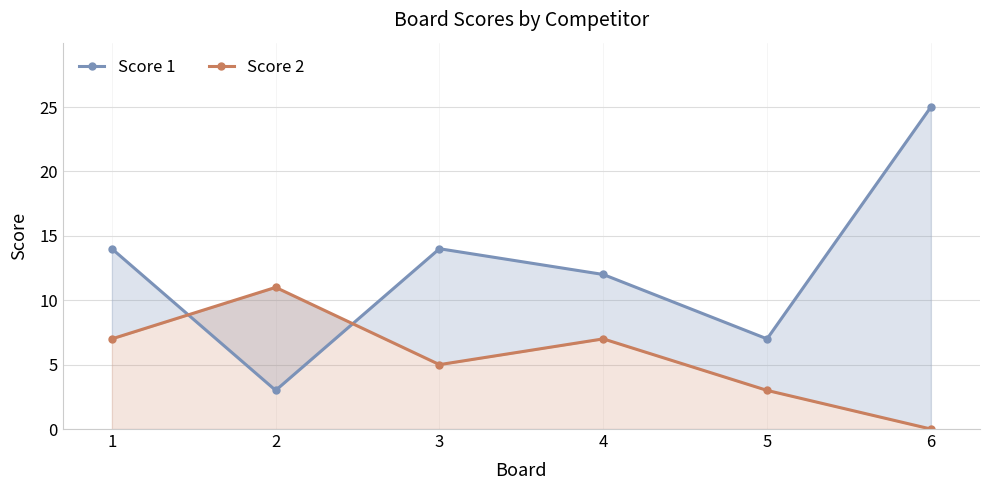

Which series changed the most between 2 and 3?

Score 1